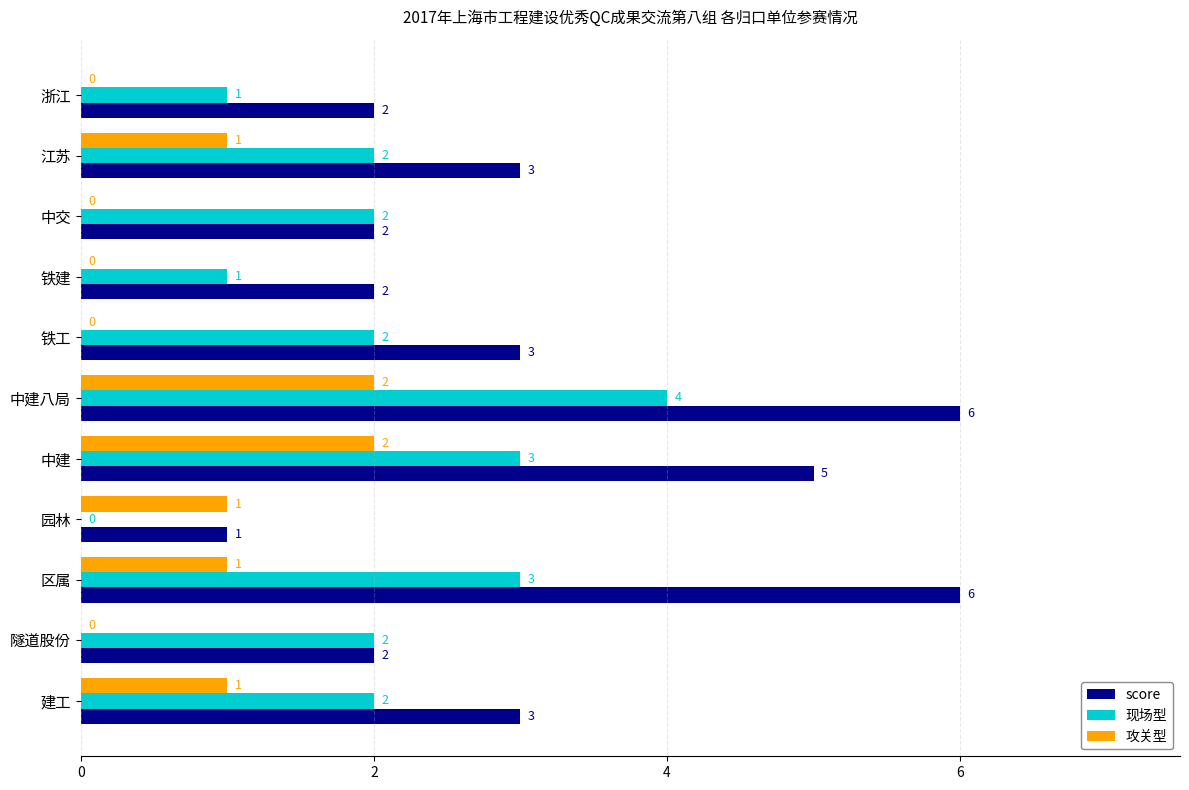

How many distinct data groups are displayed?

3